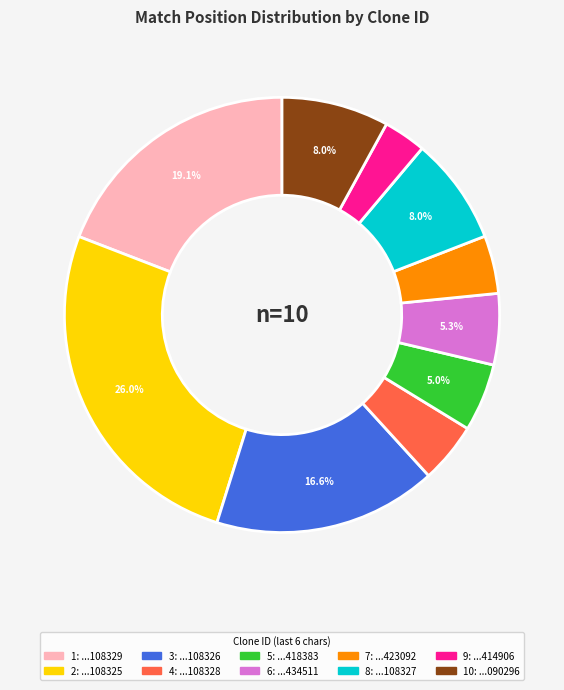

Is there a majority slice in this chart?

No